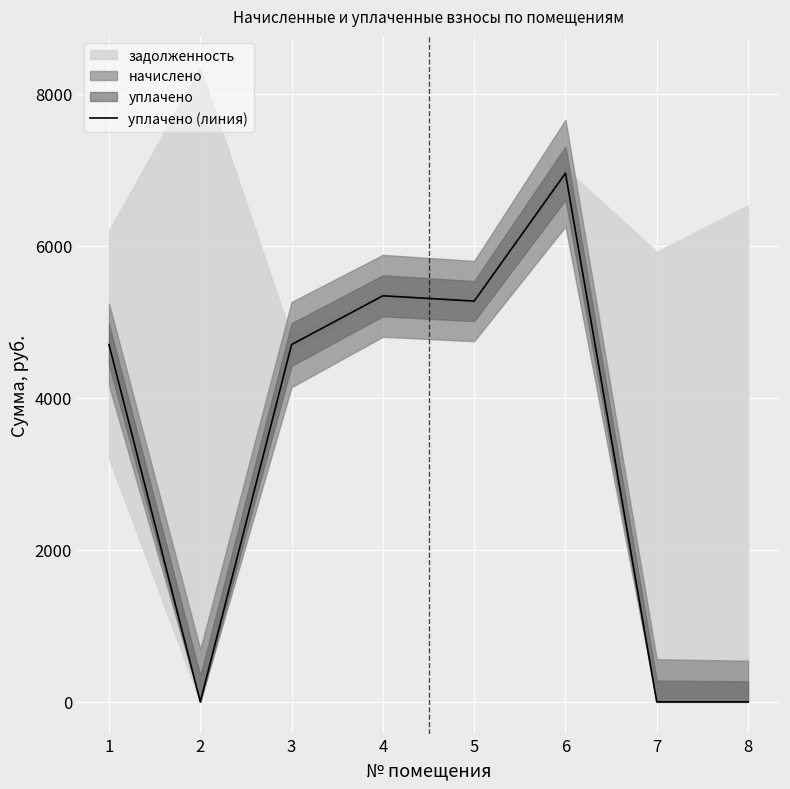

What is the change in value from 1 to 7?

-4700.0